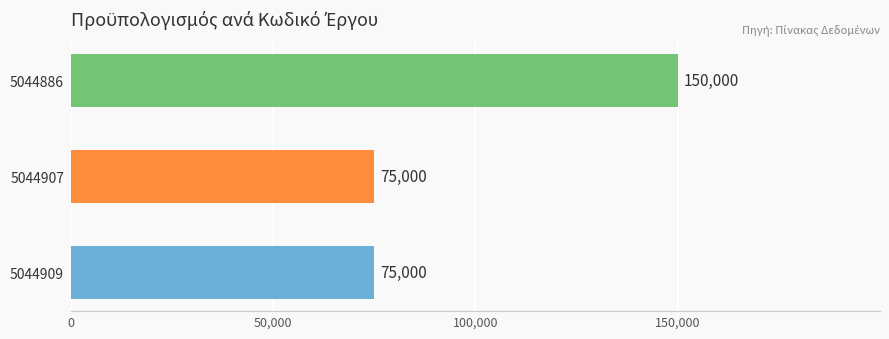

True or false: the data shows 150000 at 5044886.

True